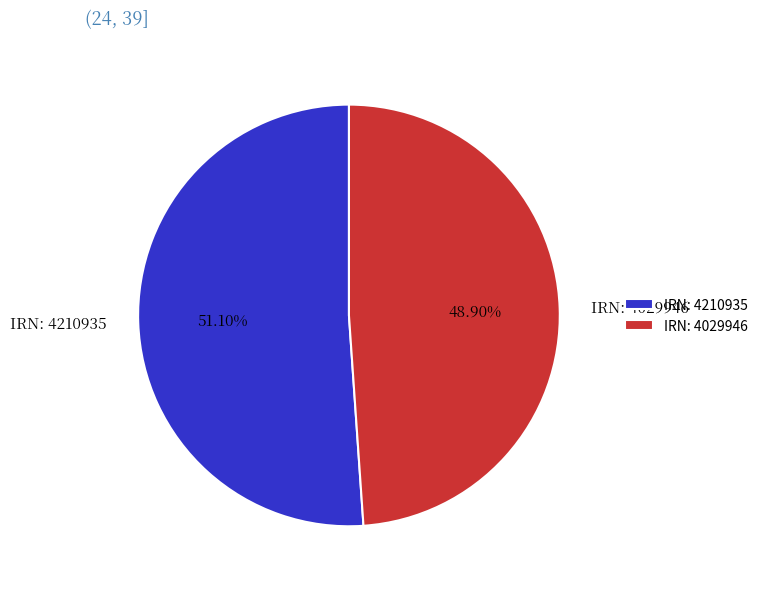

Between IRN: 4029946 and IRN: 4210935, which is larger?

IRN: 4210935